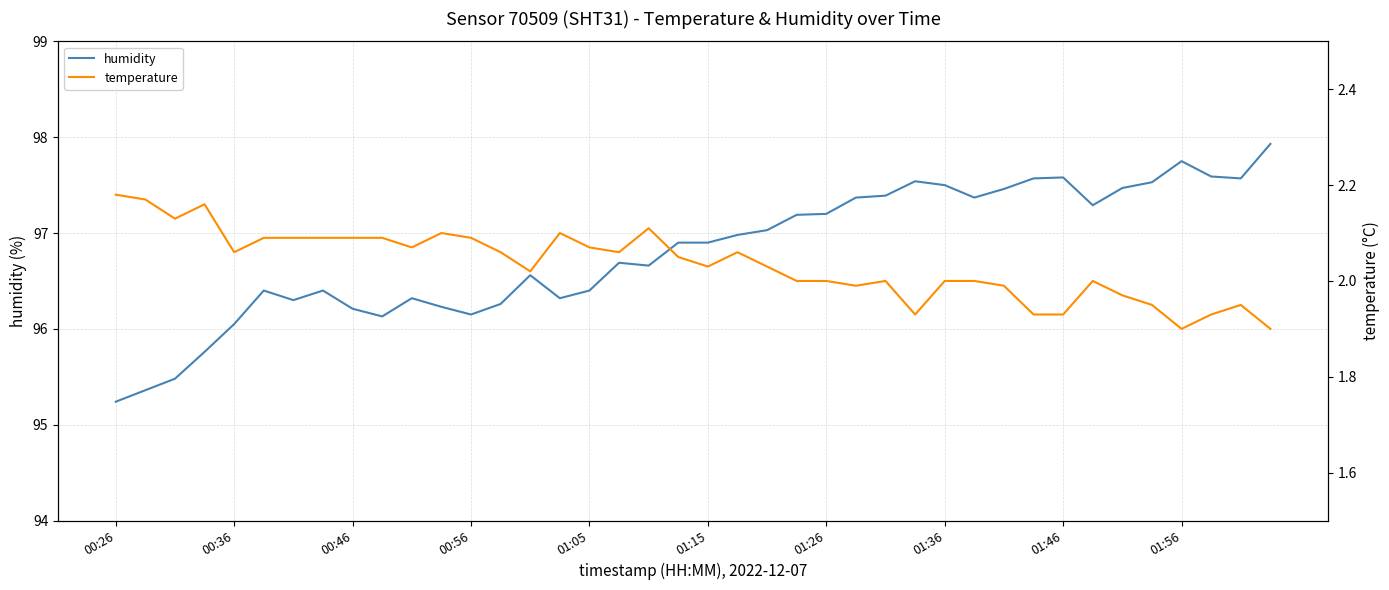

True or false: humidity has a value of 141.1 at 29.

False